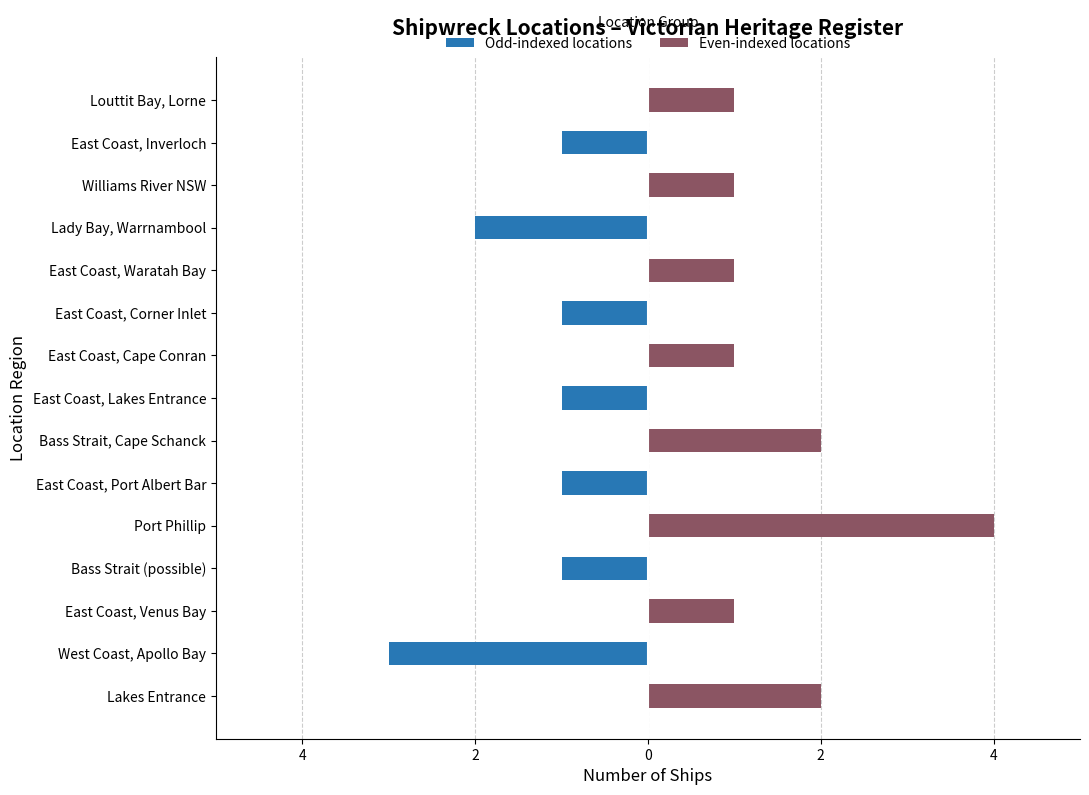

What is the spread (max minus min) of values at 2?

1